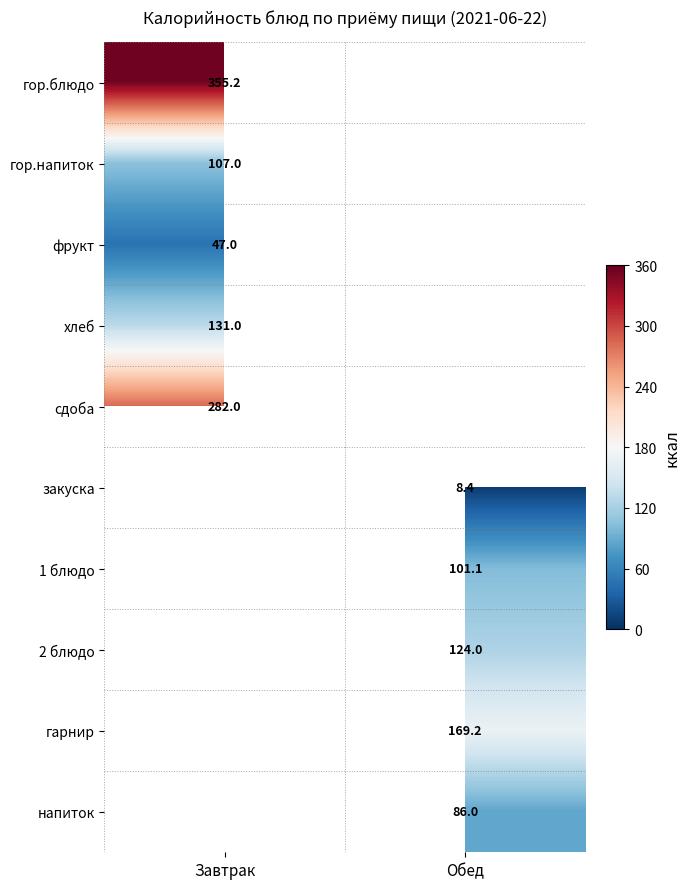

Which category has the lowest value across all series?

Обед